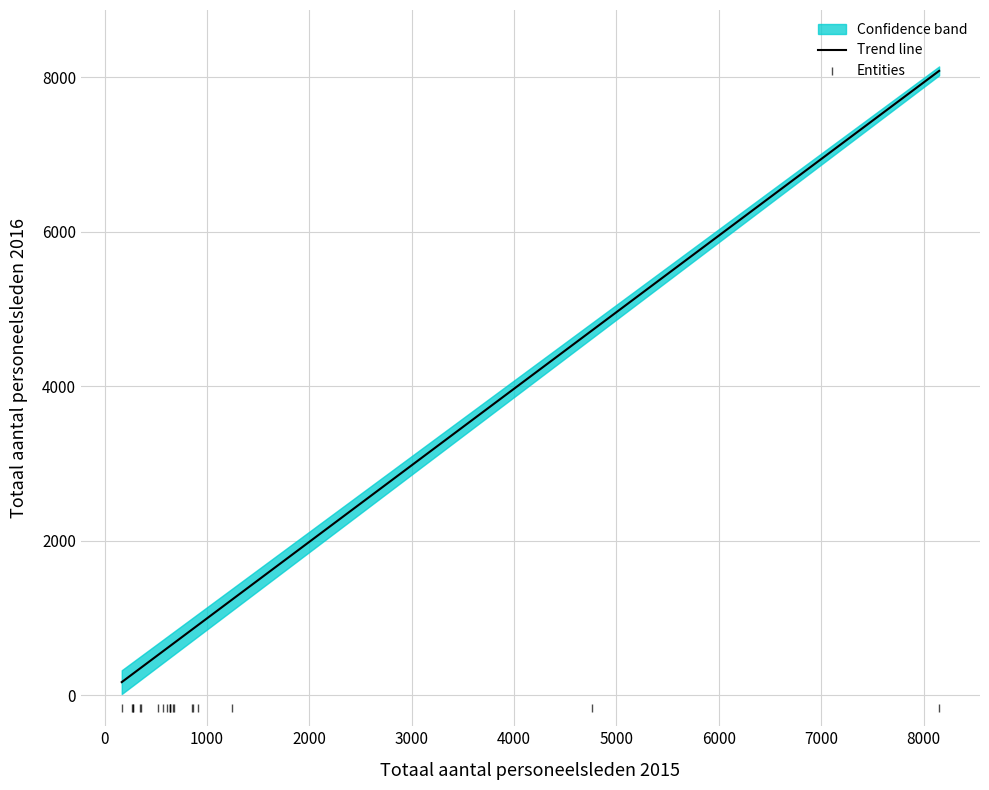

What is the lowest value of the Entities series?

-161.3